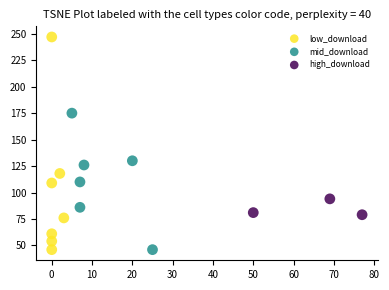

Which series reaches the maximum Y coordinate?

low_download